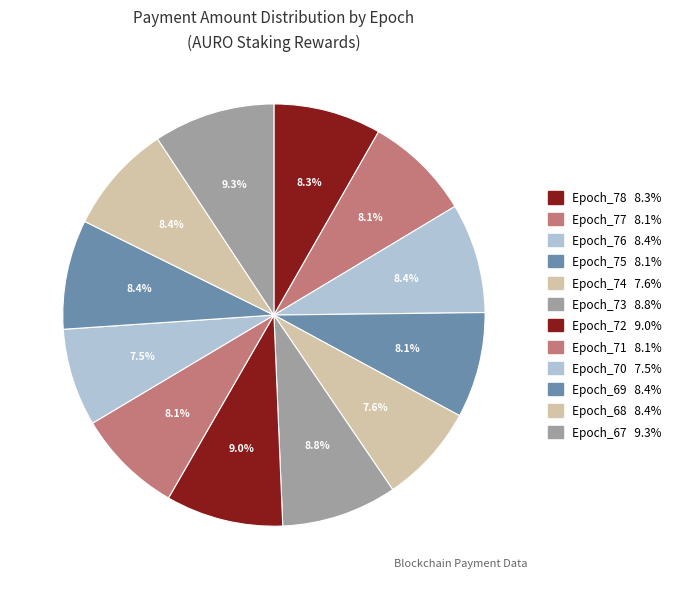

Does Epoch_73 represent more than half of the total?

No